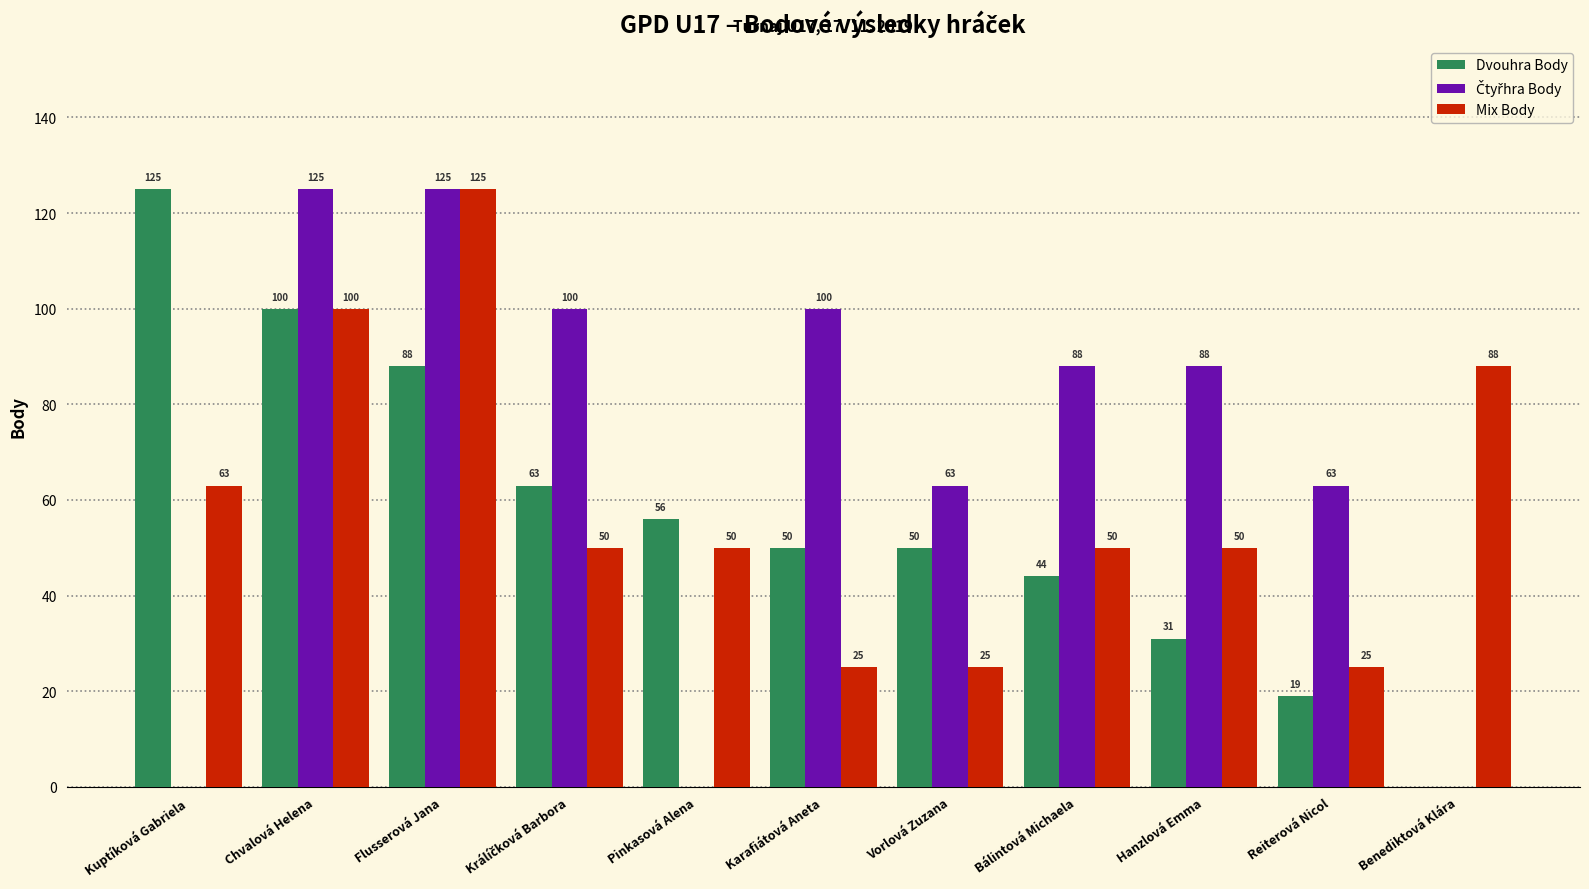

What is the maximum value for Mix Body?

125